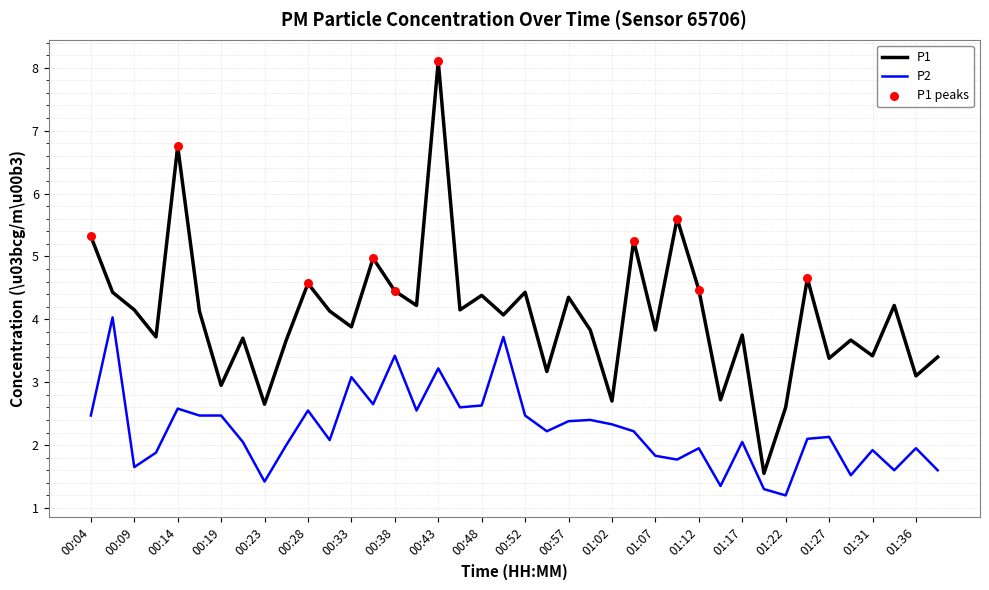

Which series has the largest range (max minus min)?

P1